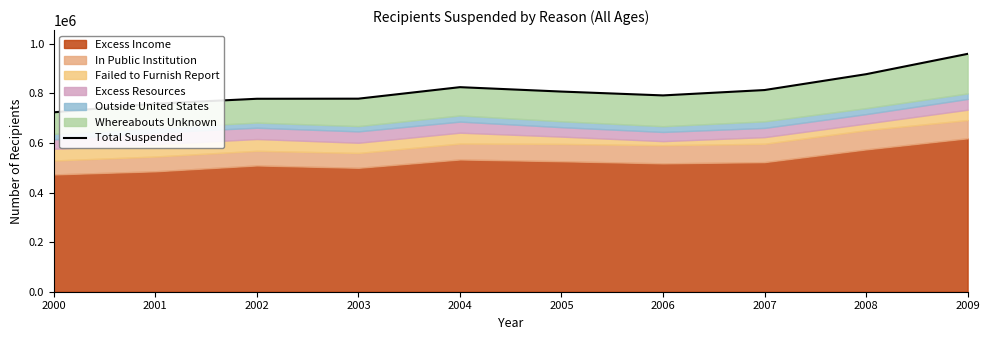

Reading left to right, extract all data points from this chart.

2000=723300	2001=758200	2002=777900	2003=778300	2004=824700	2005=806950	2006=791435	2007=813086	2008=876983	2009=958918